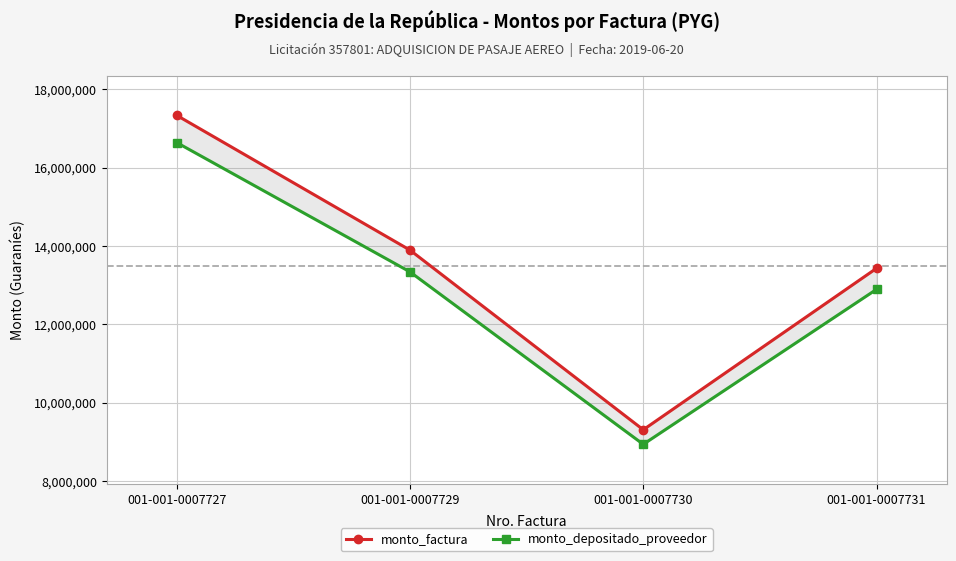

True or false: monto_factura and monto_depositado_proveedor cross at least once.

False